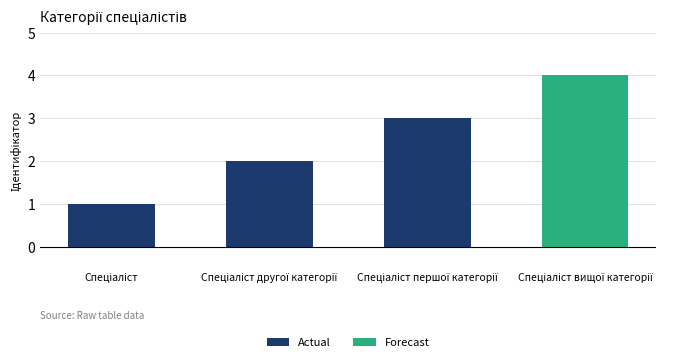

What is the label of the 2nd bar from the right?

Спеціаліст першої категорії